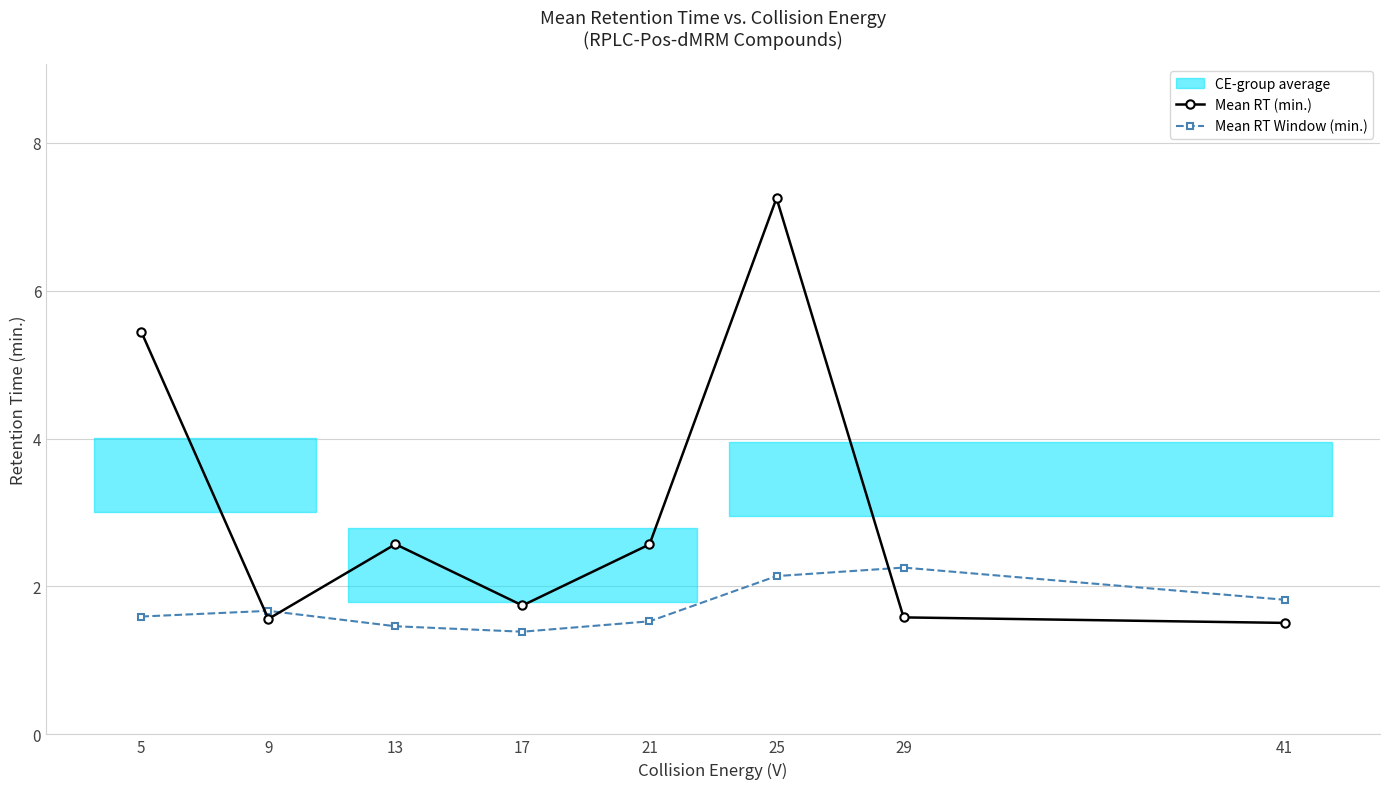

At which category is the sum across all series the highest?

25